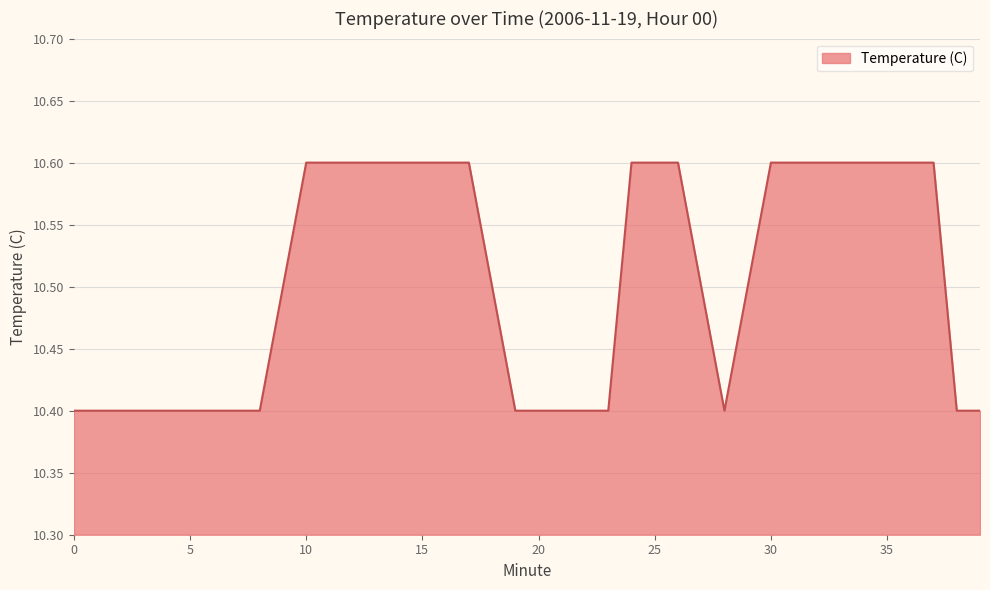

What is the difference between the maximum and minimum values?

0.2